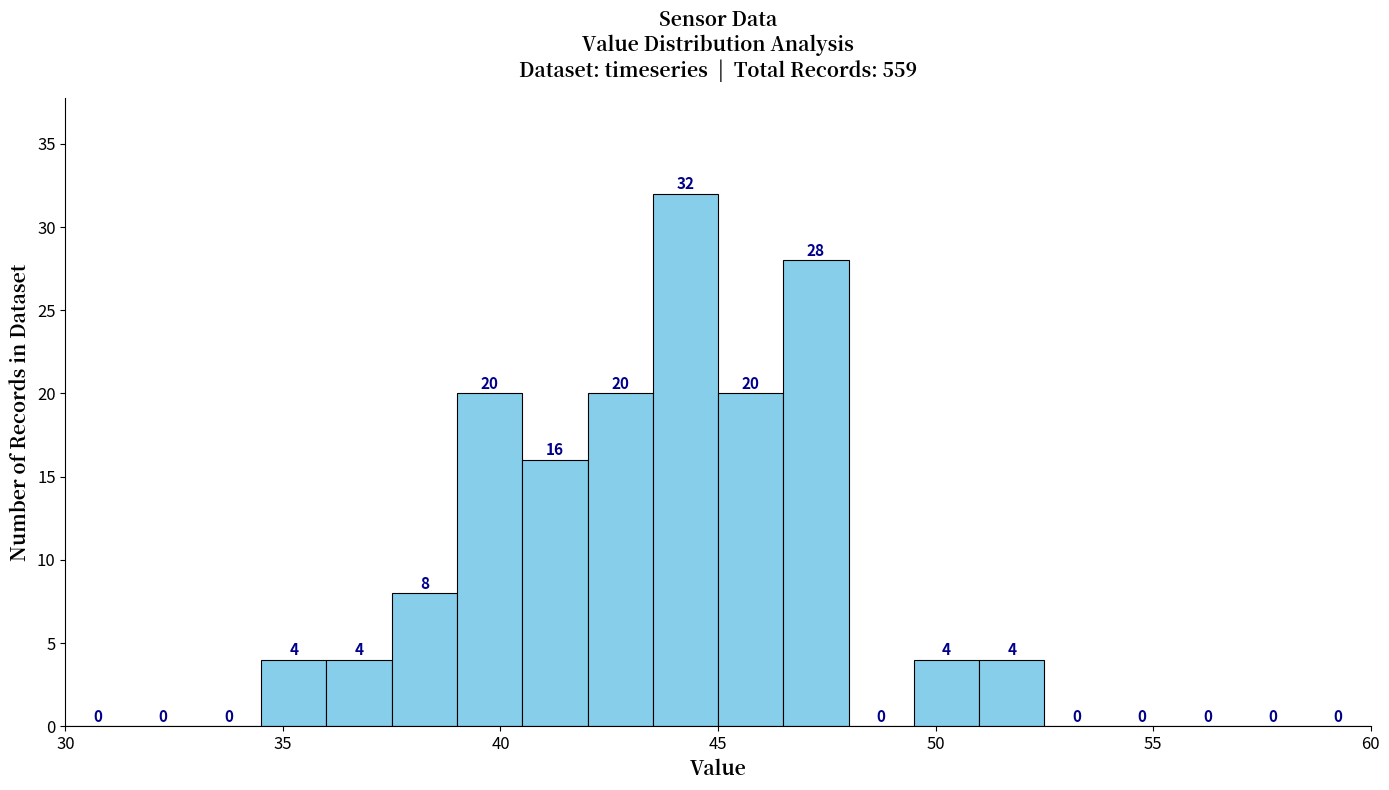

Around what value on the x-axis is the tallest bar? Give the approximate position of its centre, as read against the axis.

44.5